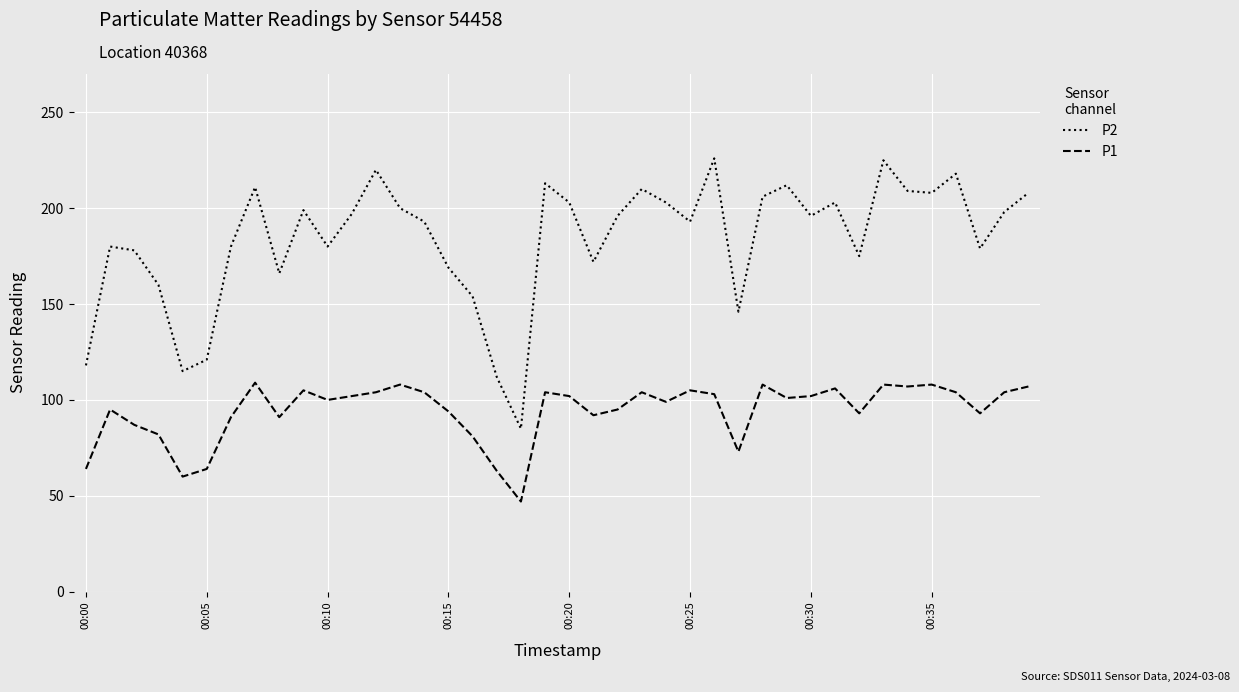

What is the difference between the maximum and minimum values in the P2 series?

141